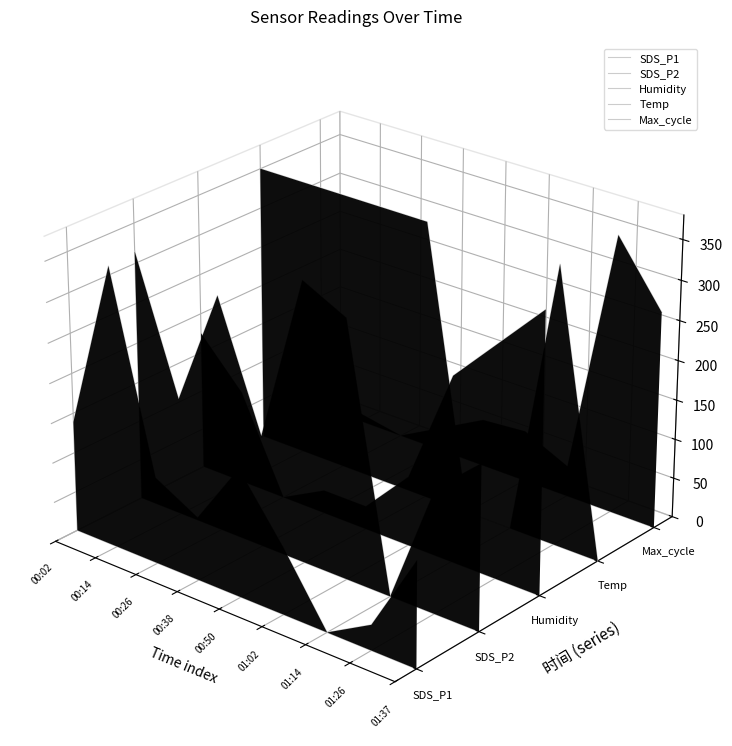

True or false: Humidity has a value of 0.0 at 01:37.

True